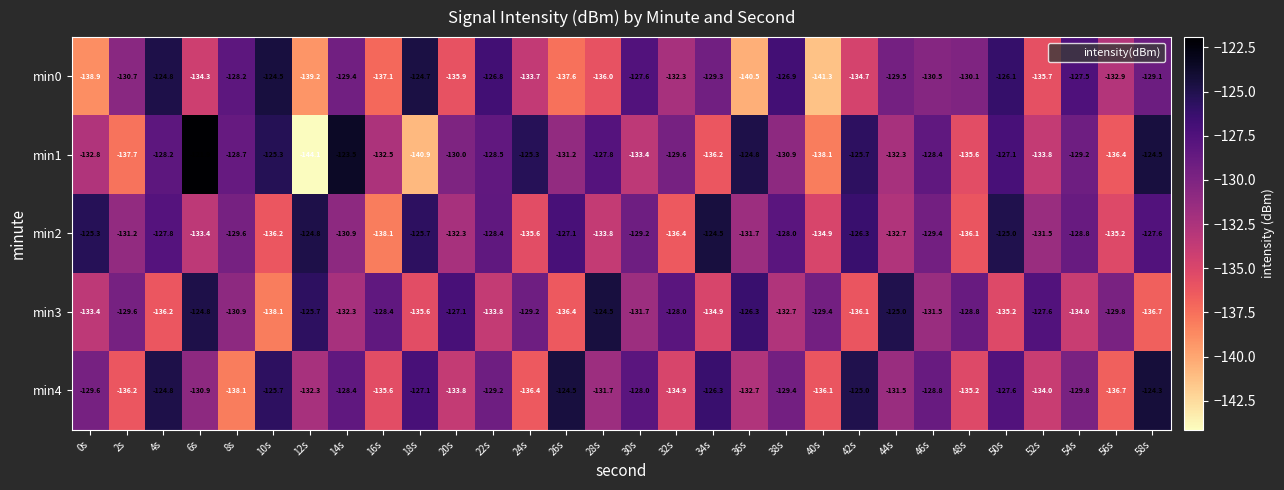

Which series has the largest total across all categories?

min2